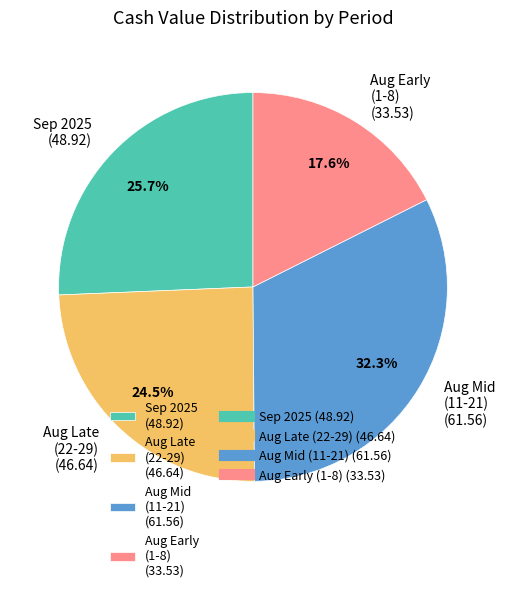

What is the smallest slice in the pie chart?

Aug Early (1-8) (33.53)